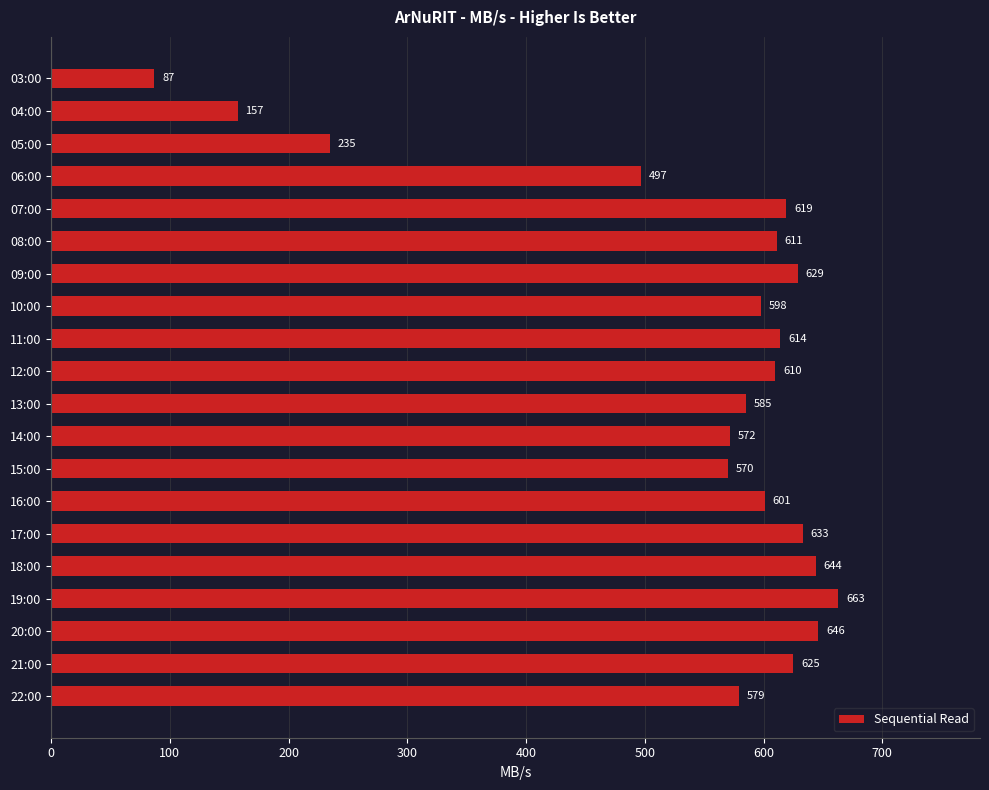

List the labels in order of value, smallest first.

03:00, 04:00, 05:00, 06:00, 15:00, 14:00, 22:00, 13:00, 10:00, 16:00, 12:00, 08:00, 11:00, 07:00, 21:00, 09:00, 17:00, 18:00, 20:00, 19:00